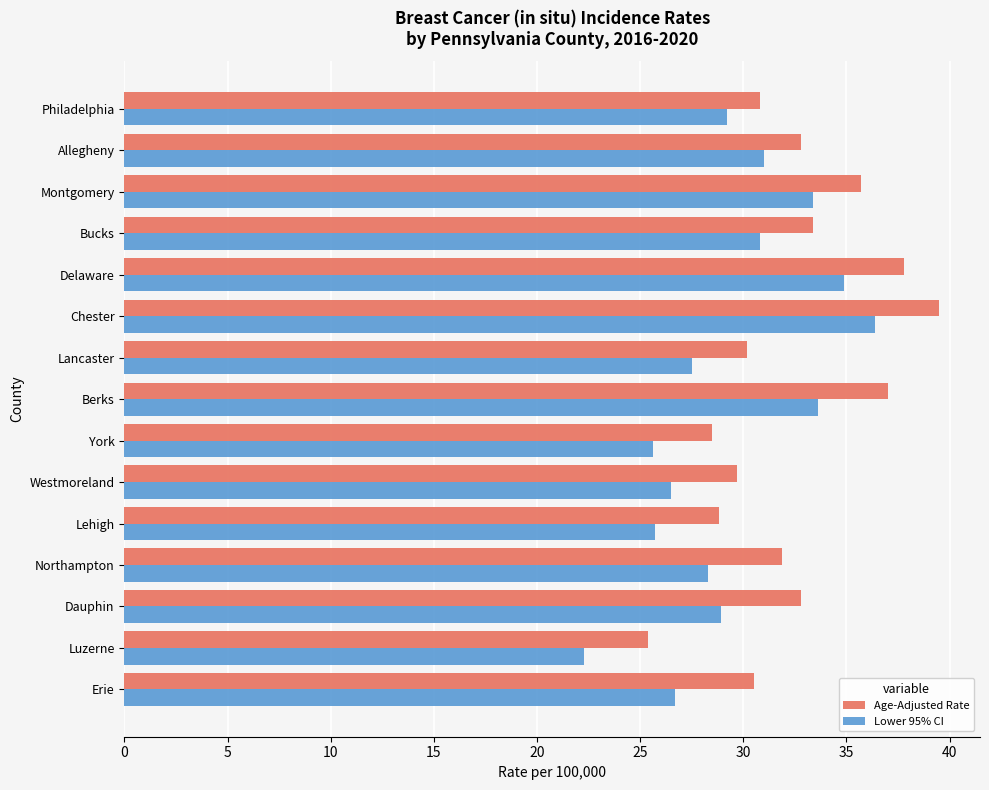

Is the value of Lower 95% CI at Luzerne greater than the value of Age-Adjusted Rate at York?

No